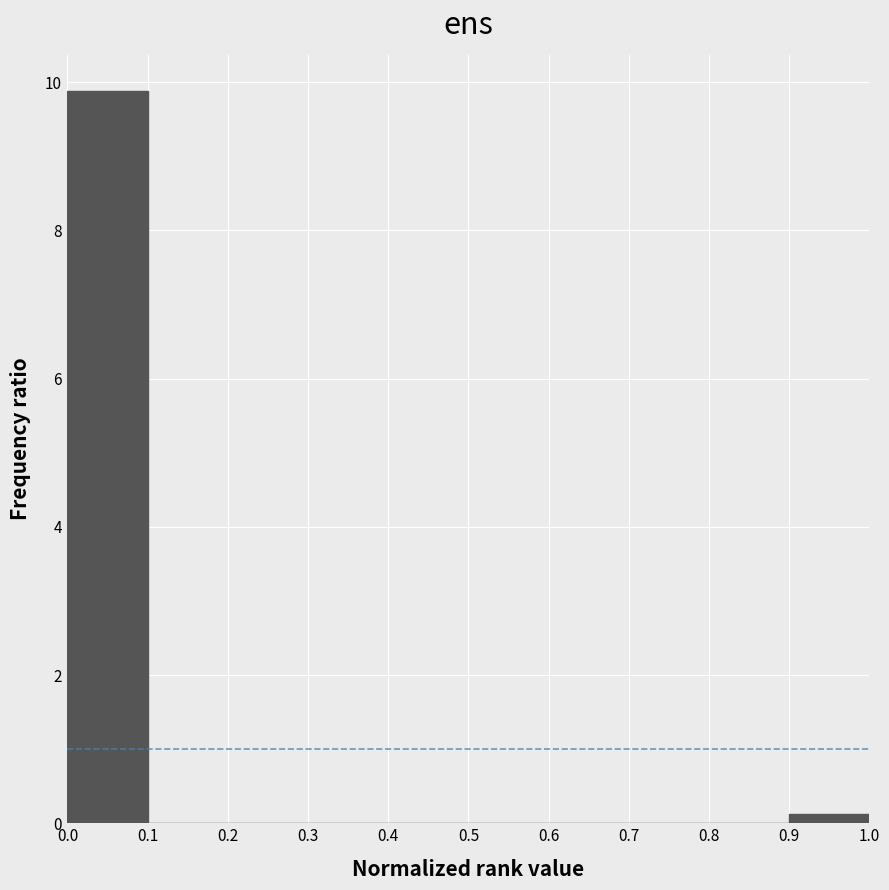

How tall is the bar that spans 0.0 to 0.1 on the x-axis? The values are not printed on the chart, so give them approximately, as read against the axis.

9.8